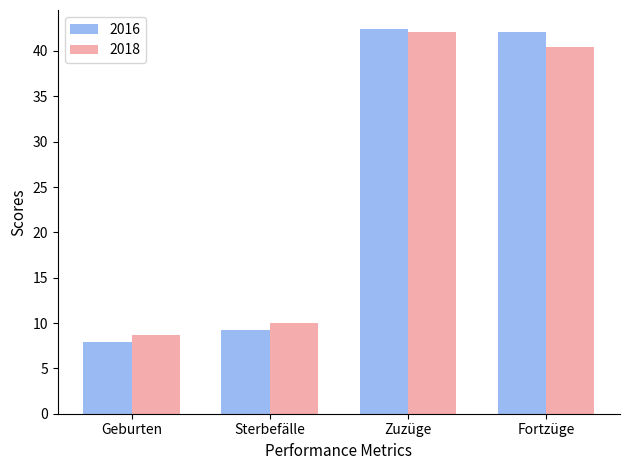

What are all the series names shown in the legend?

2016, 2018